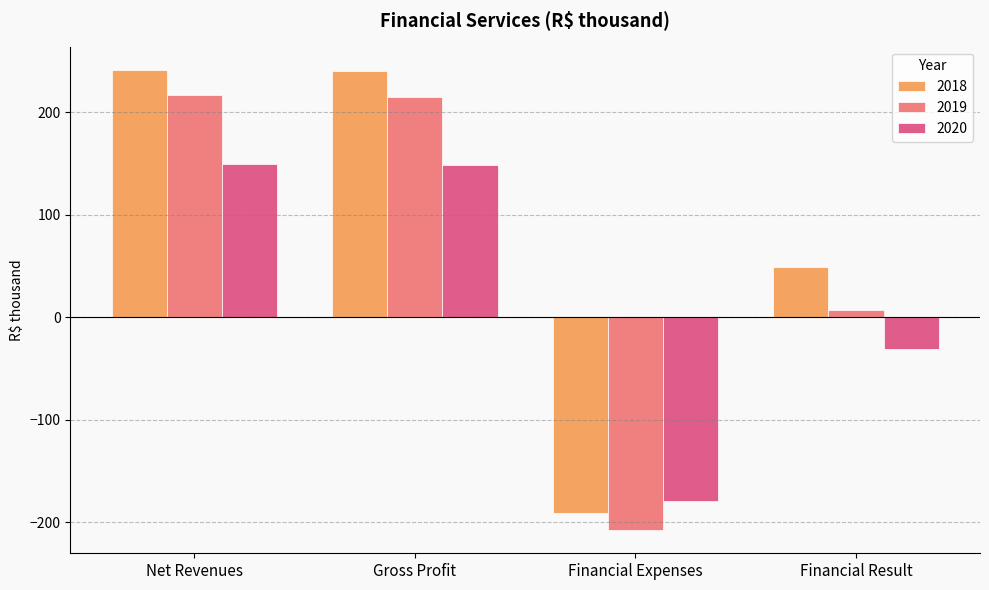

What are all the series names shown in the legend?

2018, 2019, 2020